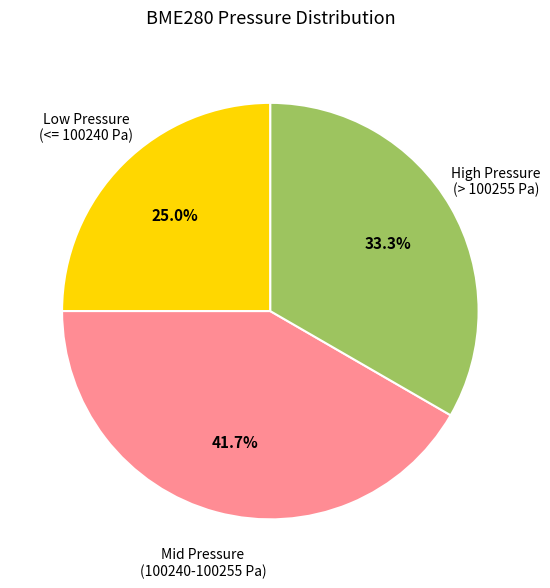

What is the smallest slice in the pie chart?

Low Pressure (<= 100240 Pa)